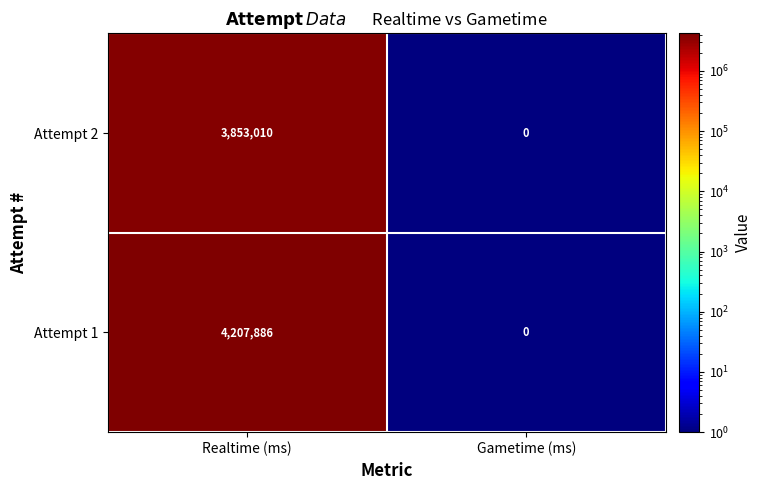

True or false: Attempt 2 has a value of 3853010 at Realtime (ms).

True